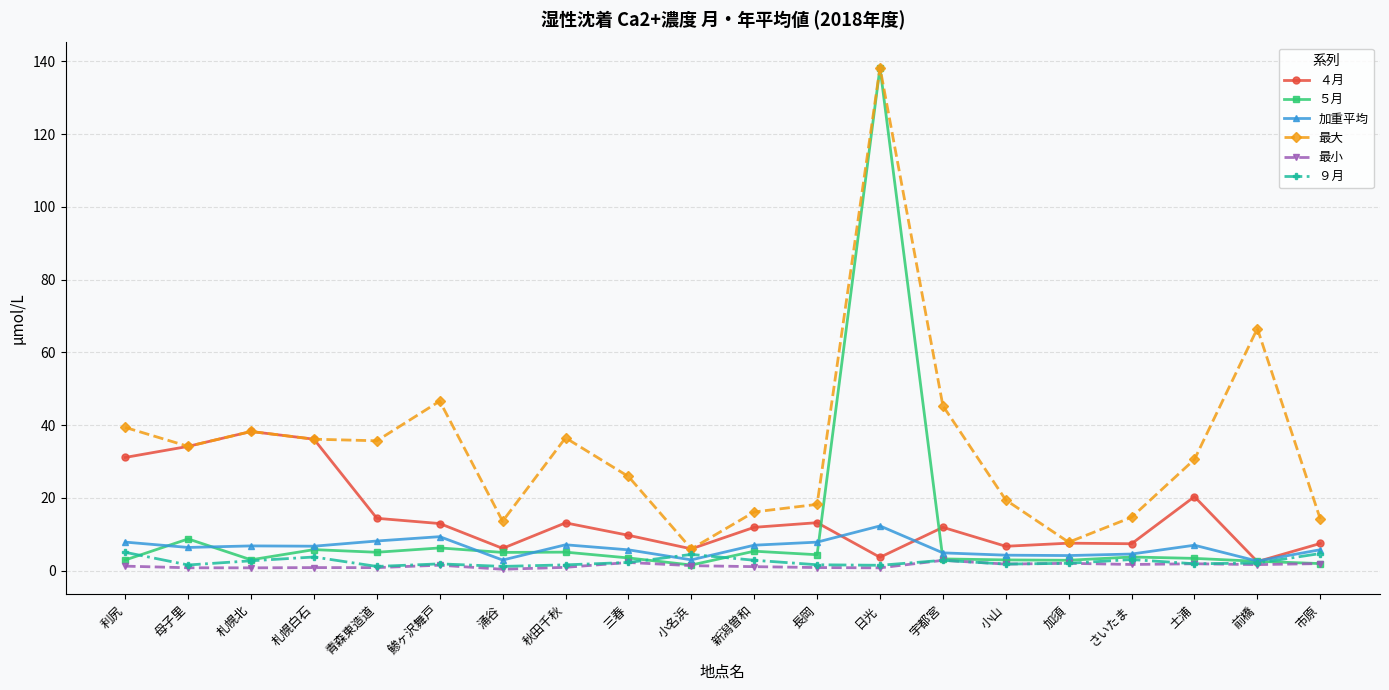

How many categories are shown in the chart?

20